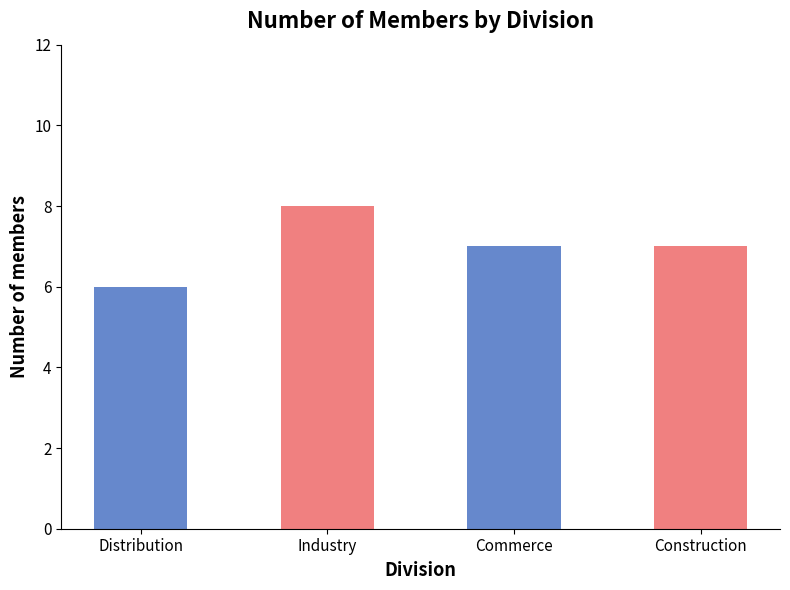

What is the change in value from Industry to Commerce?

-1